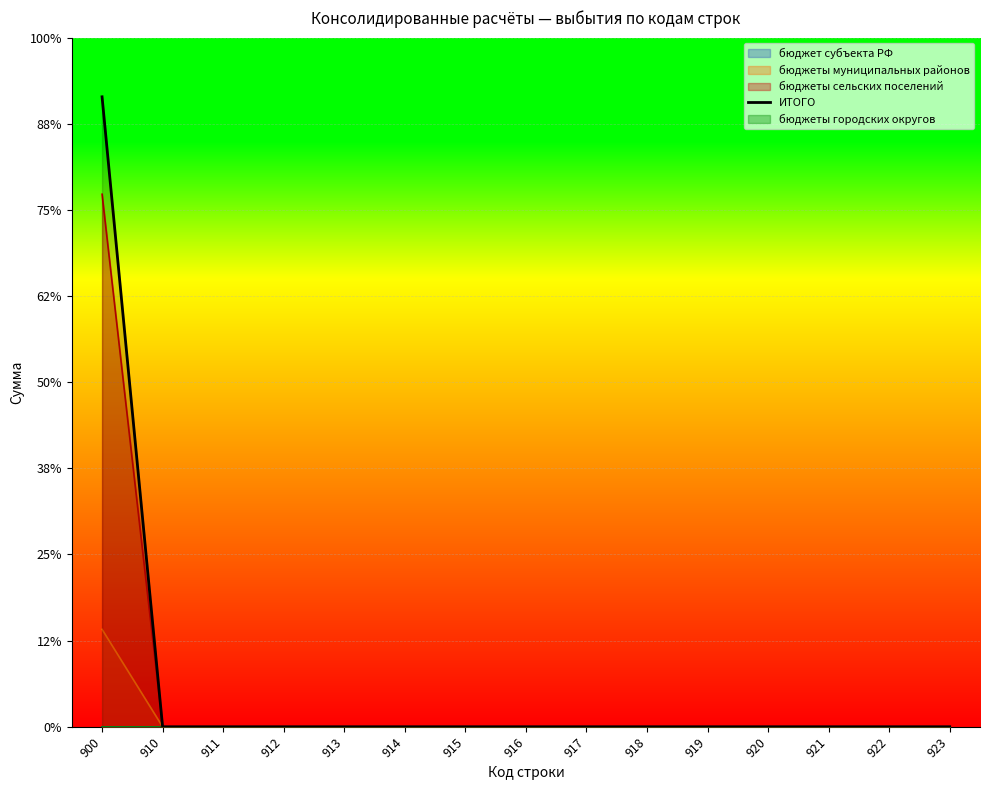

What is the maximum value shown in the chart?

7312750